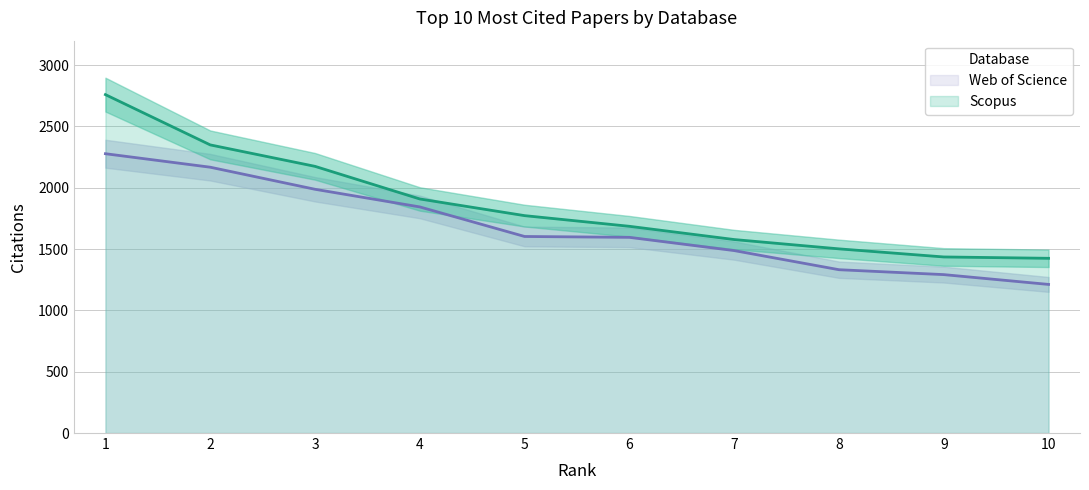

Does the chart have visible grid lines?

Yes